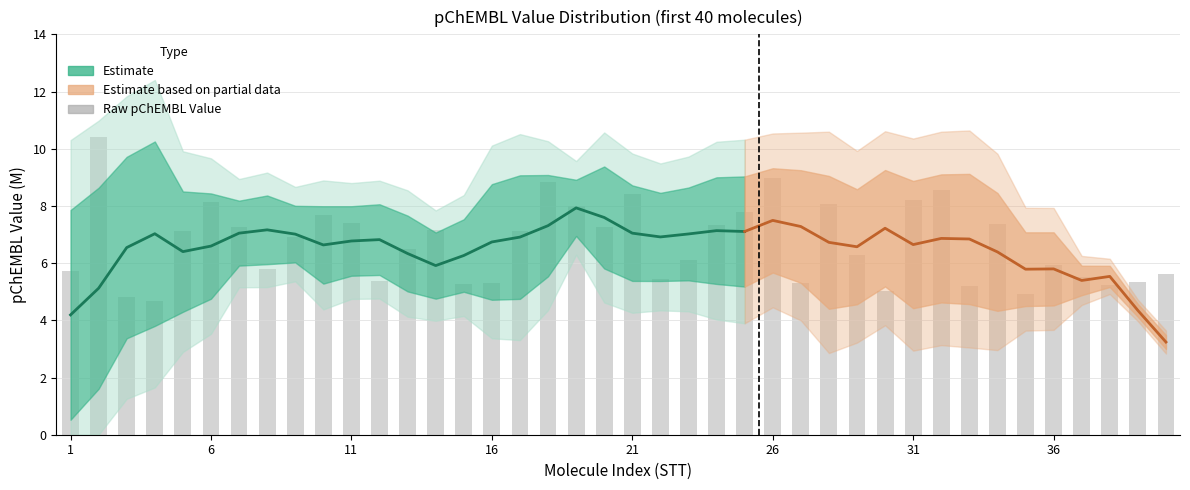

Is it true that the value at 23 is 12.8?

False